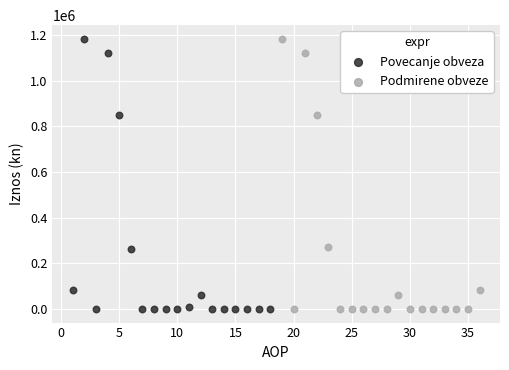

What are all the series names shown in the legend?

Povecanje obveza, Podmirene obveze